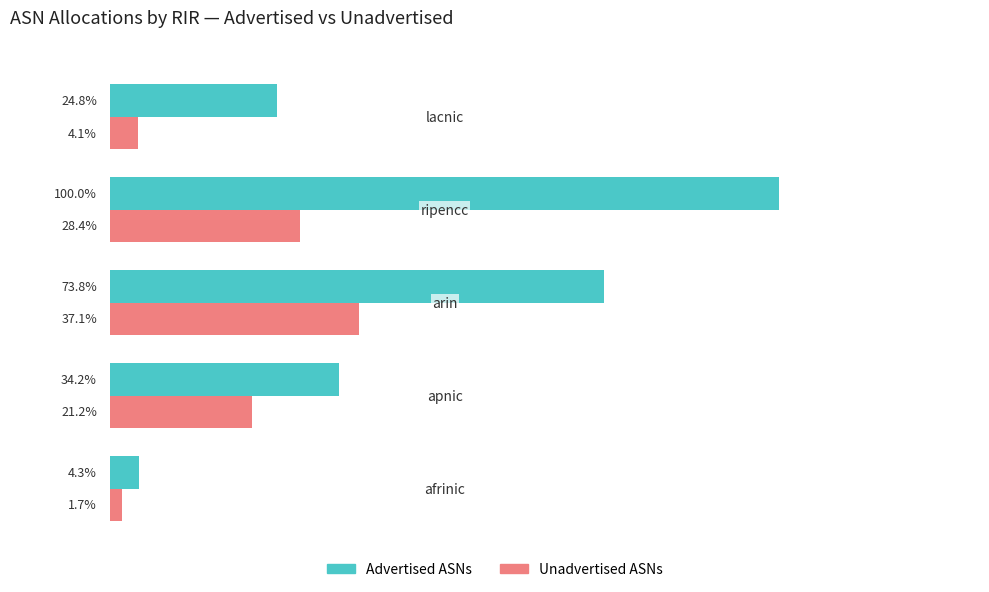

What are all the series names shown in the legend?

Advertised ASNs, Unadvertised ASNs